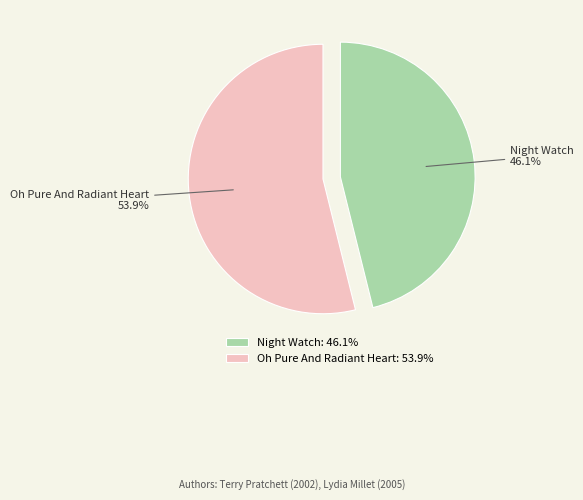

True or false: Oh Pure And Radiant Heart accounts for 45% of the total.

False